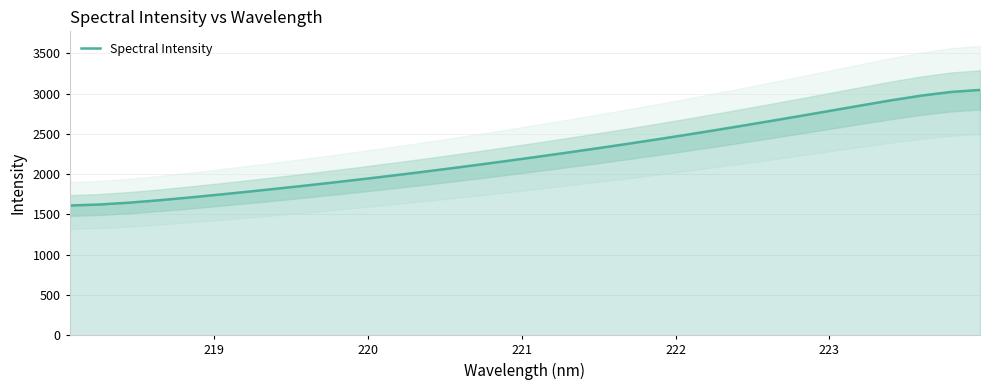

What is the lowest value of the Spectral Intensity series?

1610.8